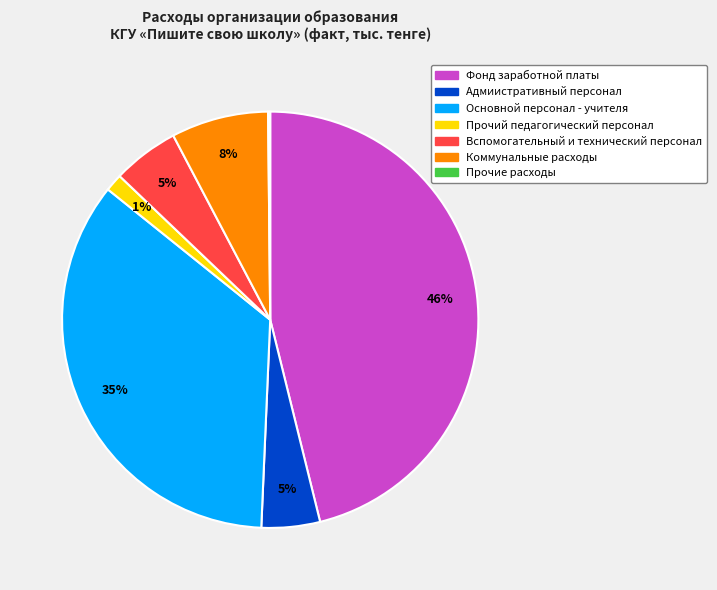

What is the largest slice in the pie chart?

Фонд заработной платы